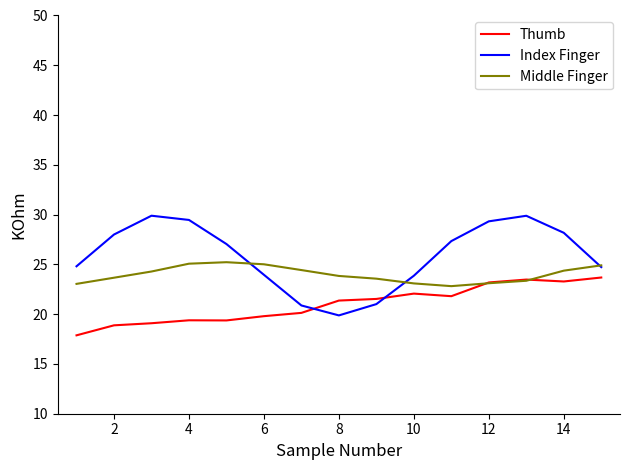

After their last crossing, which series has the higher values: Thumb or Index Finger?

Index Finger